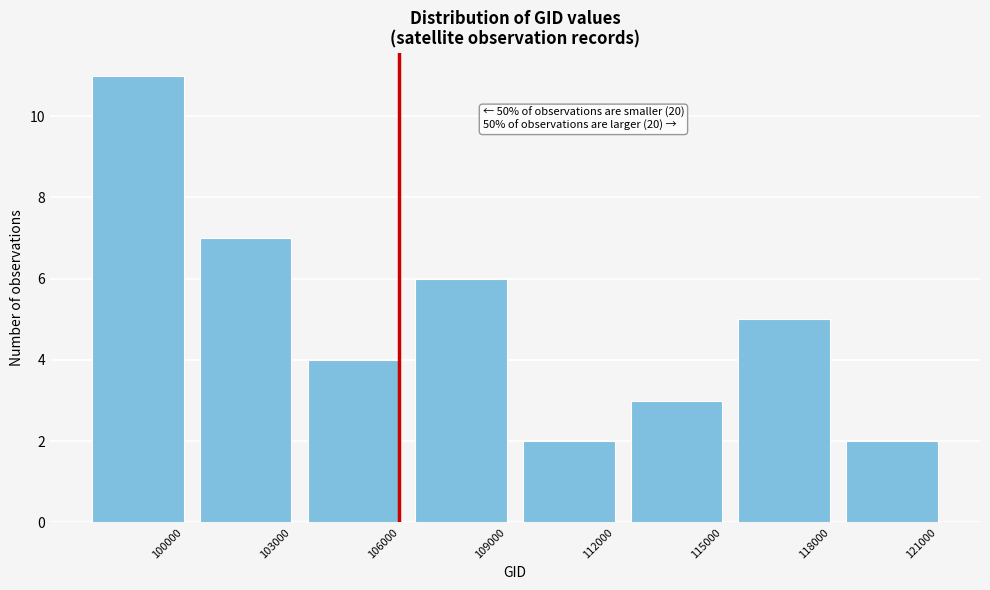

Reading left to right, what are all the values shown in this chart?

11	7	4	6	2	3	5	2